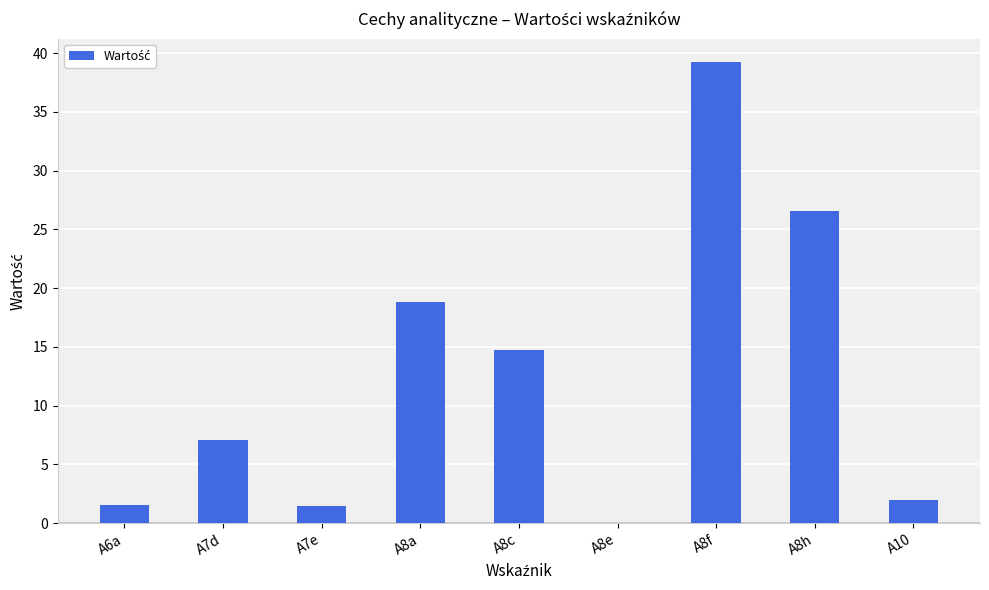

What value does the data have at A8c?

14.7